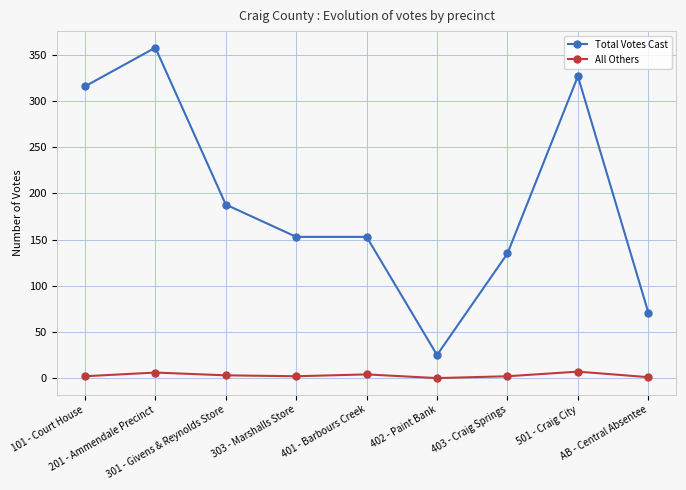

True or false: Total Votes Cast has more than 0 points higher than both neighbors.

True